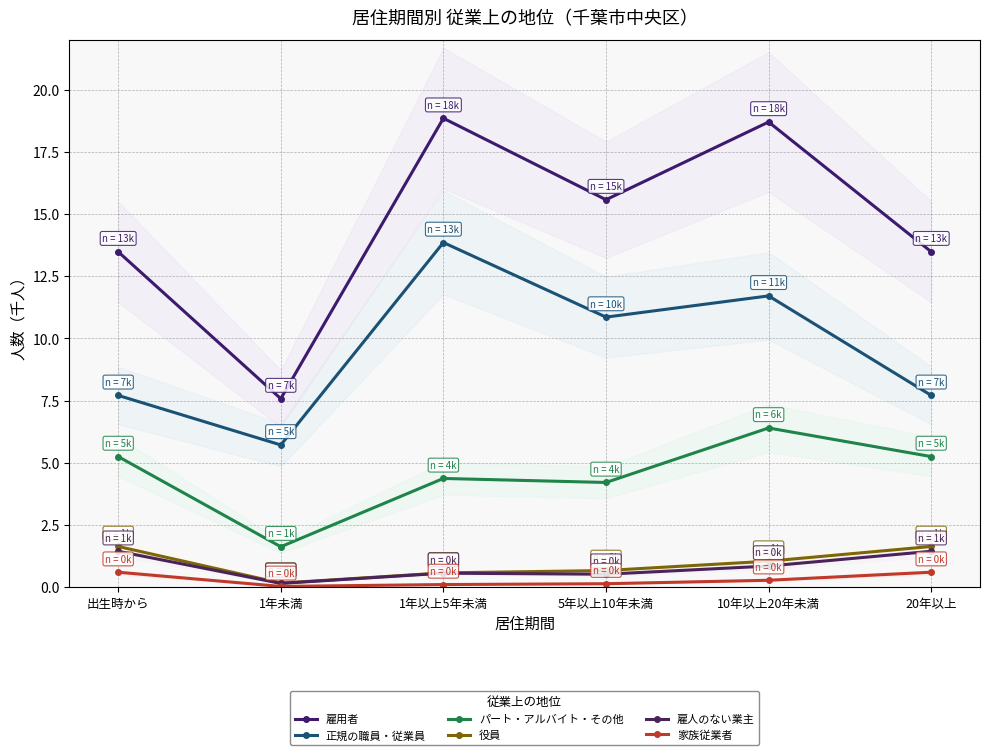

The 役員 series shows 0.7 at 5年以上10年未満. True or false?

True